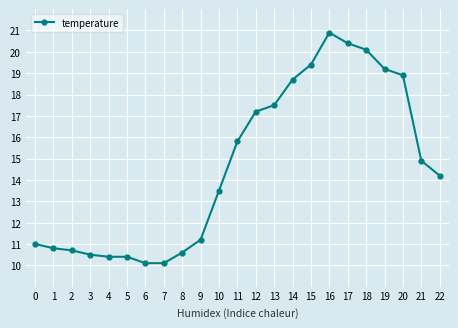

What is the value of the 13th point from the left?

17.2